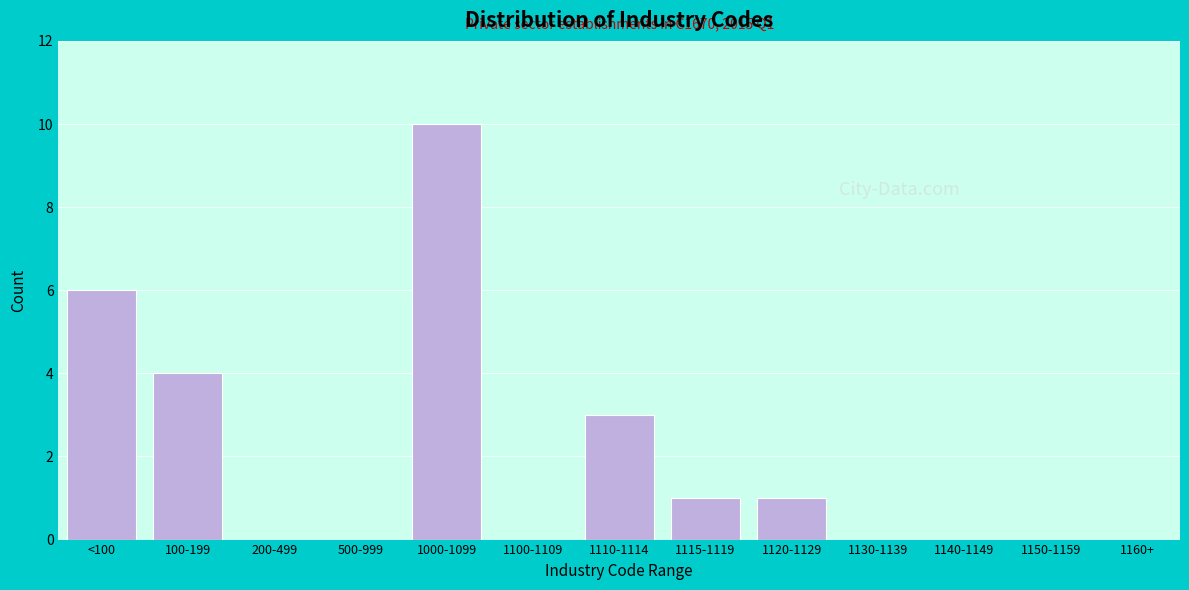

Reading left to right, list all the values displayed in this chart.

<100=6	100-199=4	200-499=0	500-999=0	1000-1099=10	1100-1109=0	1110-1114=3	1115-1119=1	1120-1129=1	1130-1139=0	1140-1149=0	1150-1159=0	1160+=0